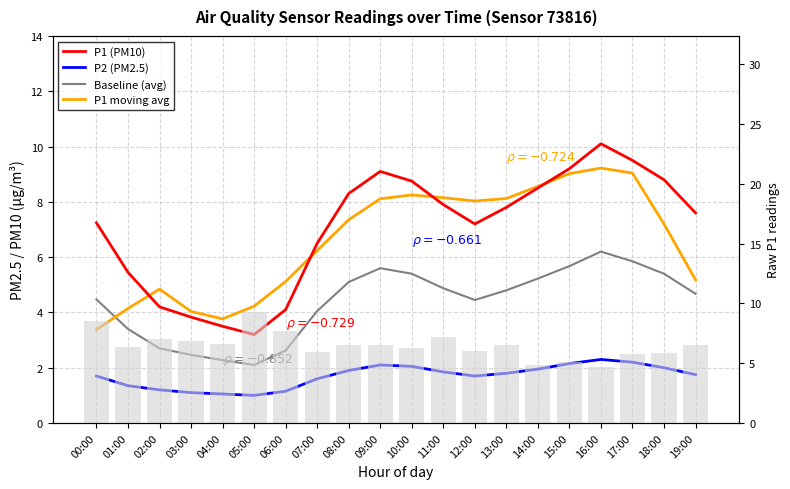

At which label is Baseline (avg) closest to 4?

07:00